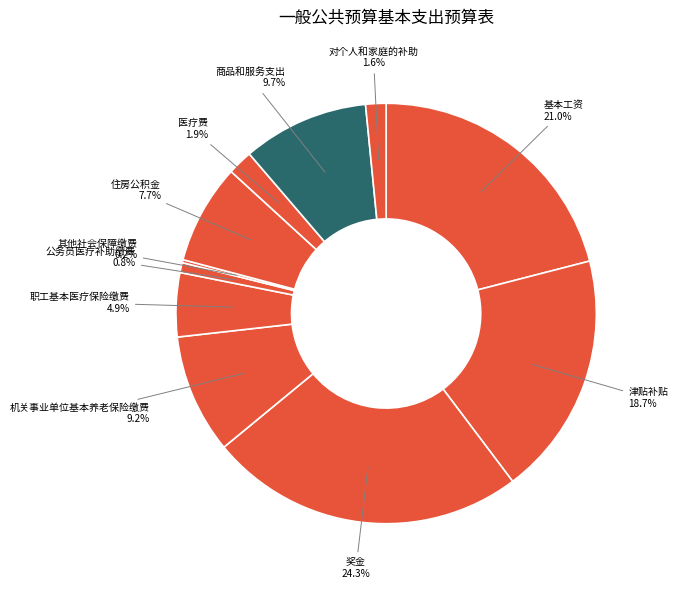

The 机关事业单位基本养老保险缴费 slice represents 22% of the pie. True or false?

False